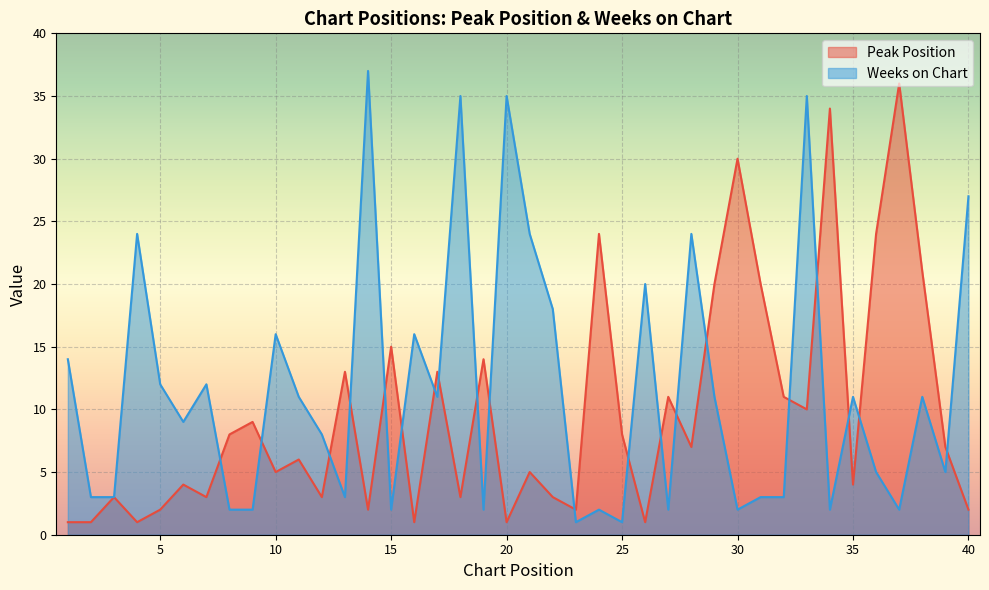

Which series has the largest total across all categories?

Weeks on Chart